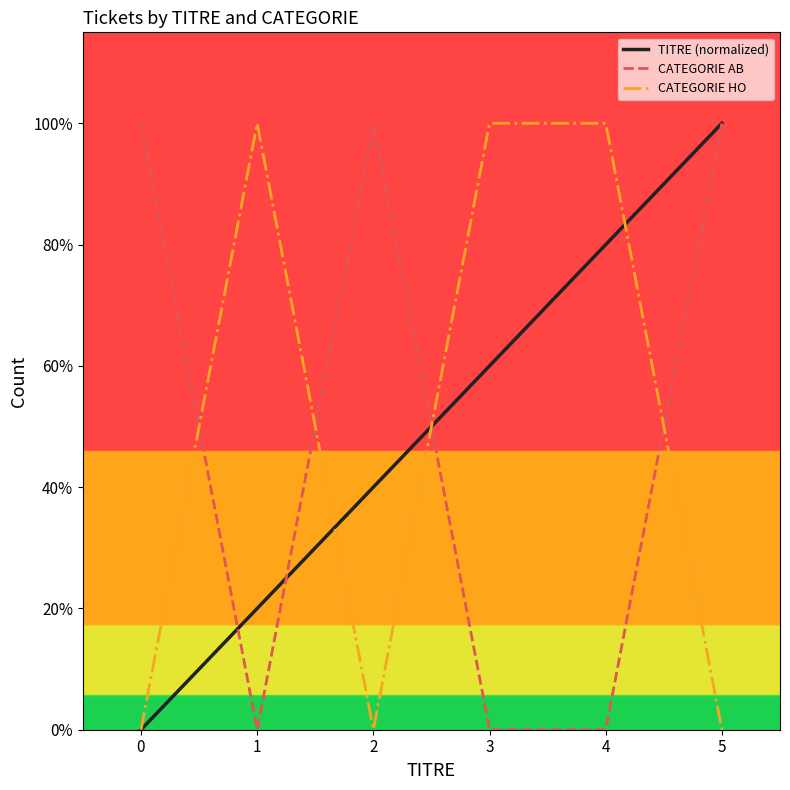

At how many categories does at least one series exceed 0?

6